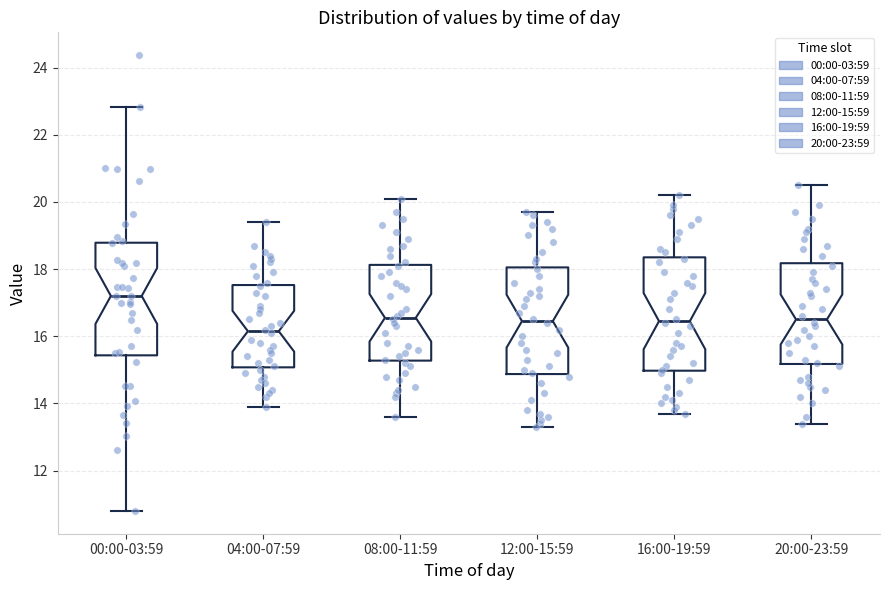

Reading left to right, read every box against the y-axis: the position of its median line, the range the box covers, and the ends of its whiskers. The values are not printed on the chart, so give them approximately, as read against the axis.

00:00-03:59: median 17.2, box 15.4 to 18.8, whiskers 10.8 to 22.8
04:00-07:59: median 16.2, box 15.0 to 17.6, whiskers 14.0 to 19.4
08:00-11:59: median 16.6, box 15.2 to 18.2, whiskers 13.6 to 20.2
12:00-15:59: median 16.4, box 14.8 to 18.0, whiskers 13.4 to 19.8
16:00-19:59: median 16.4, box 15.0 to 18.4, whiskers 13.8 to 20.2
20:00-23:59: median 16.6, box 15.2 to 18.2, whiskers 13.4 to 20.6